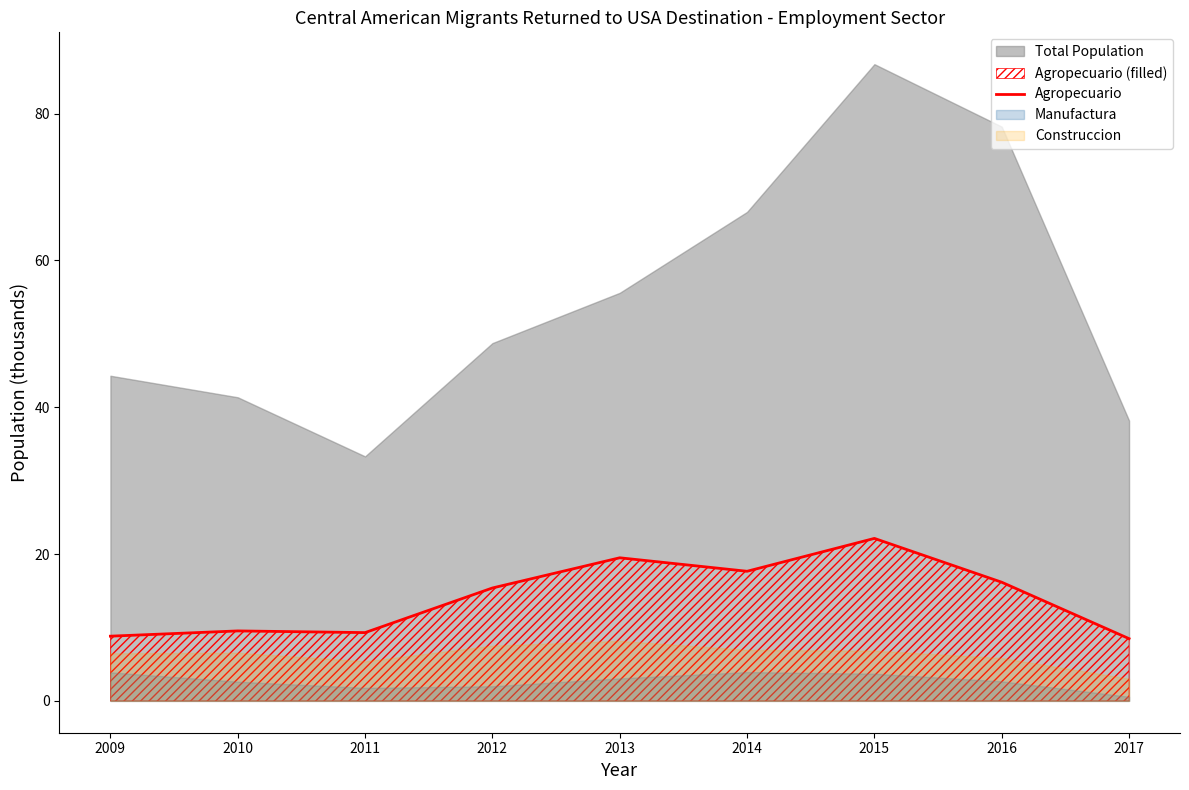

Does the chart display data point markers on the line(s)?

No